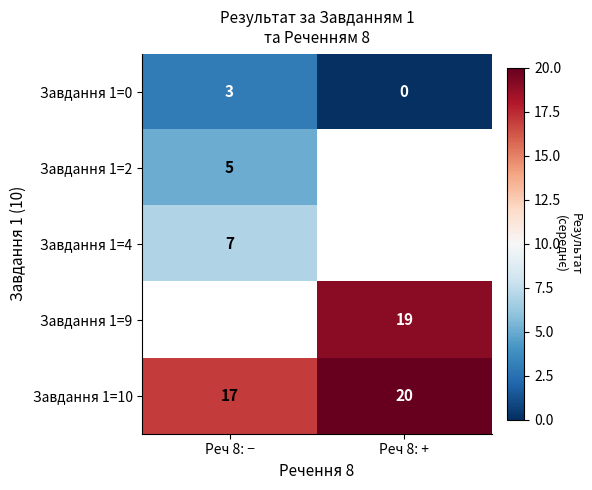

Count the number of data series in this chart.

5